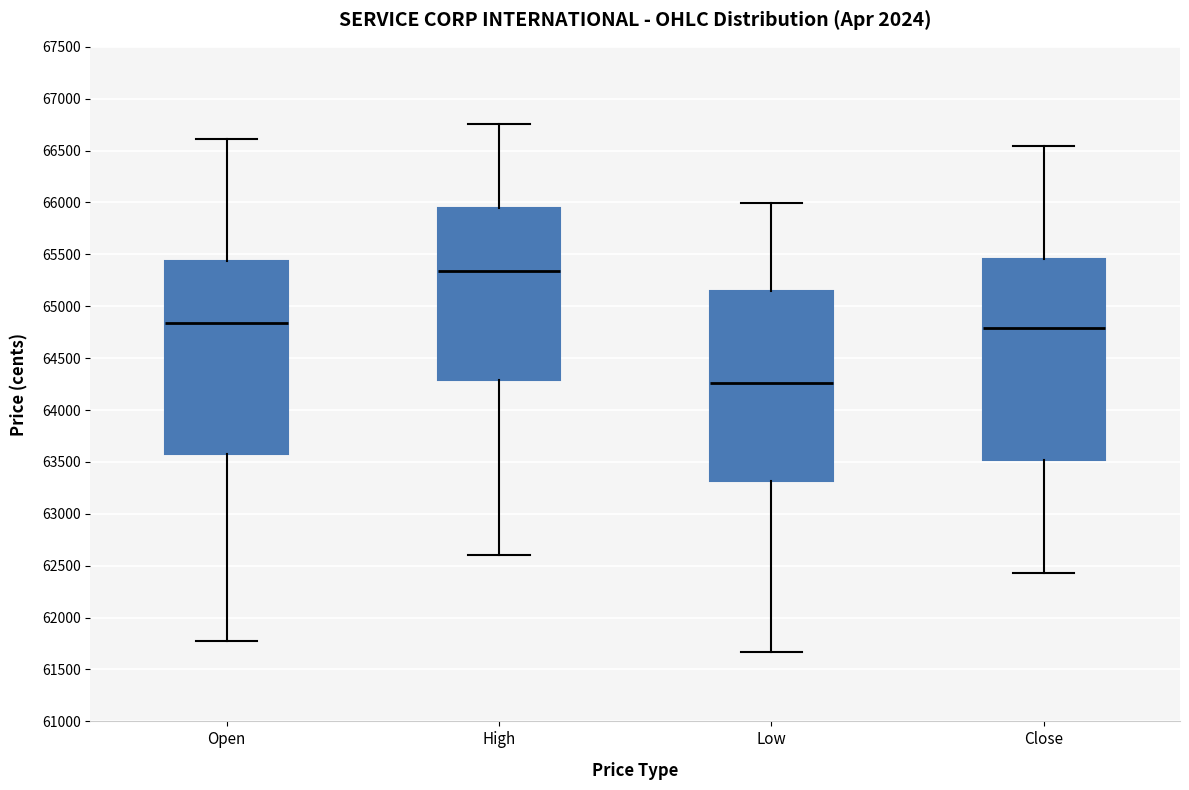

Which box's median line is the lowest?

Low